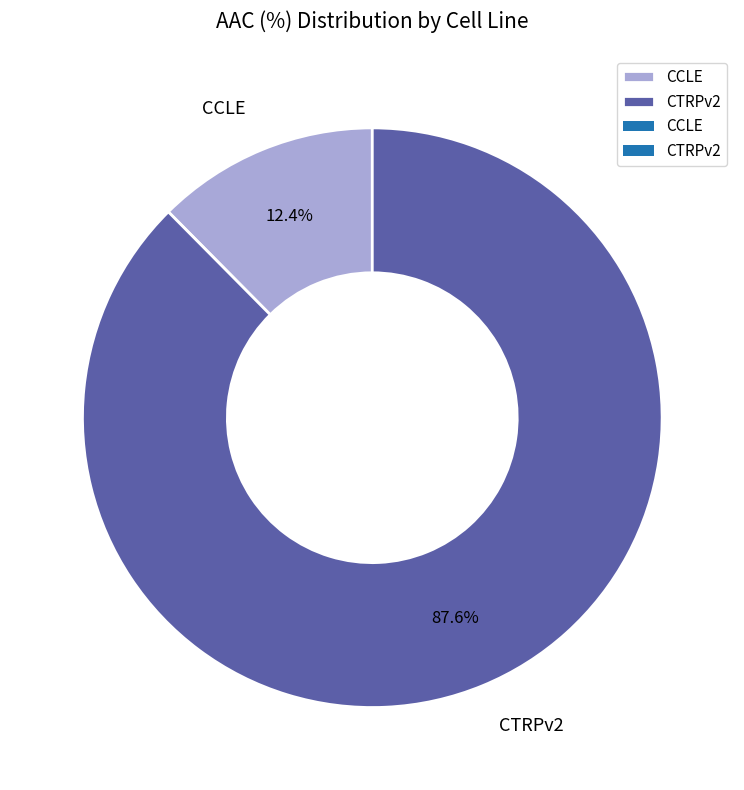

True or false: CTRPv2 accounts for 99% of the total.

False